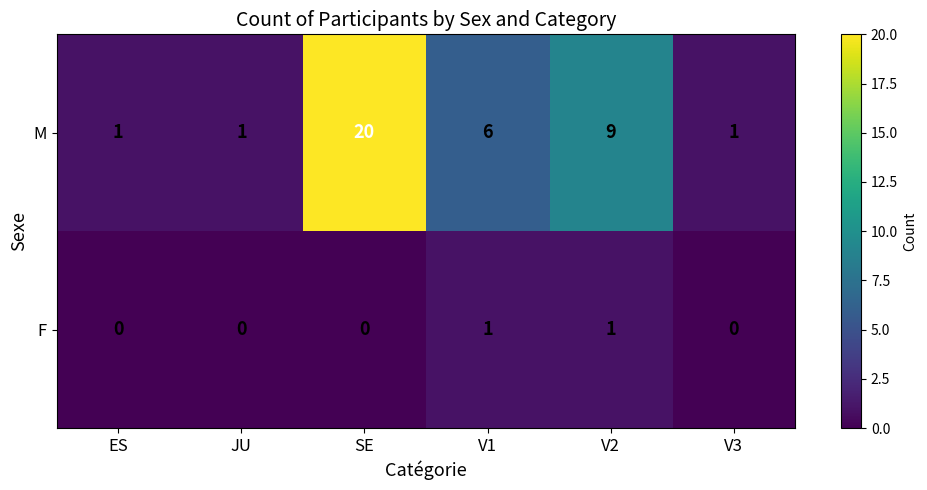

What is the greatest value displayed?

20